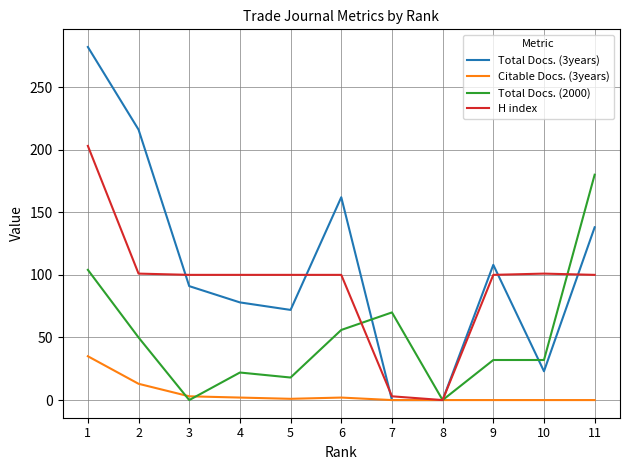

What is the greatest value displayed?

282